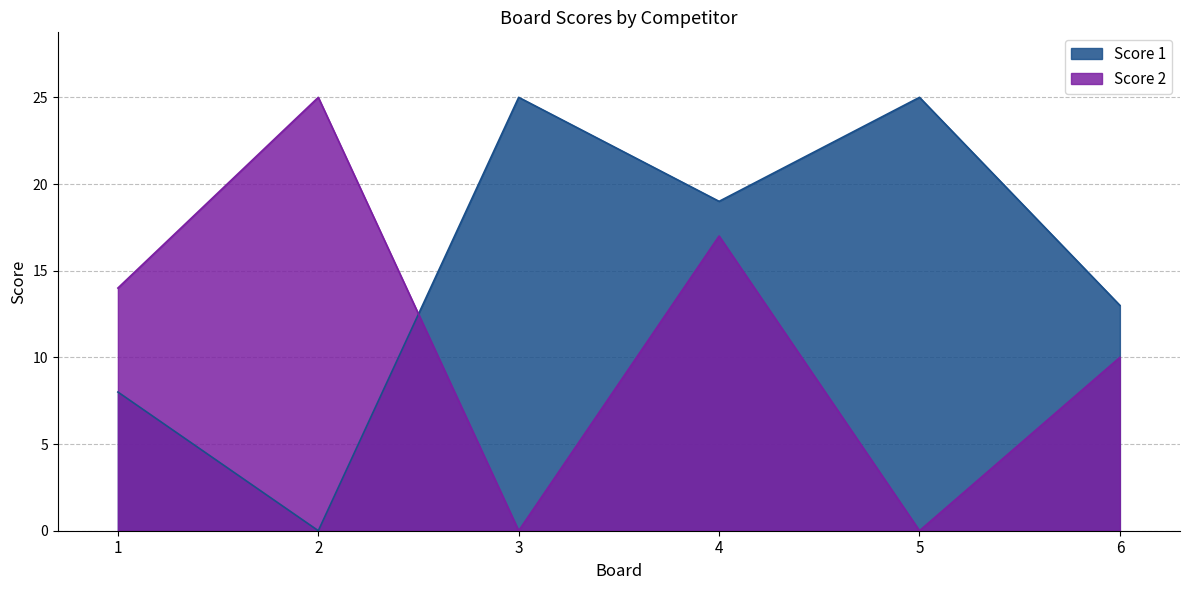

Between which two adjacent categories do Score 1 and Score 2 first intersect?

2 and 3